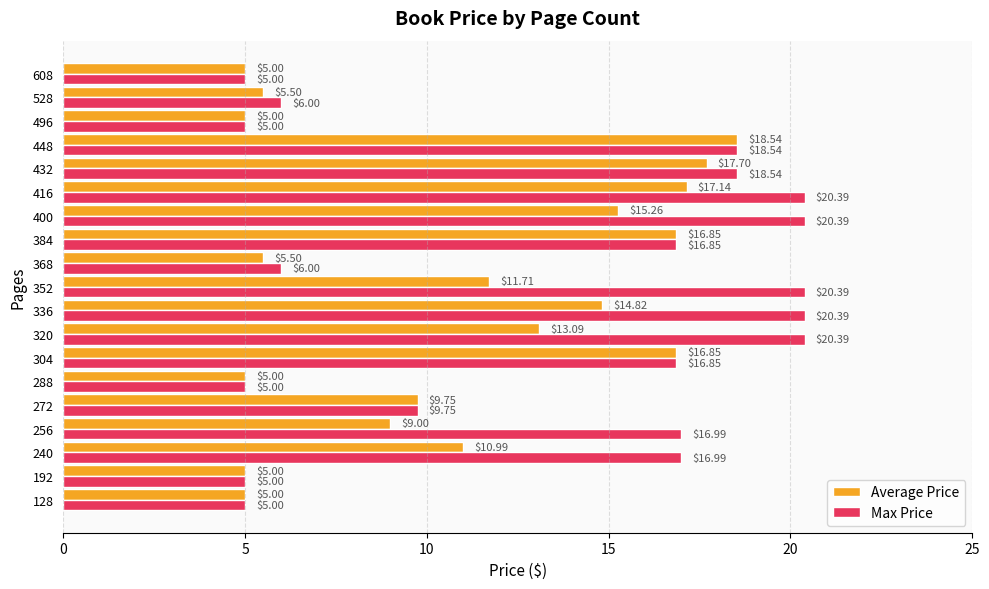

Which series has the largest total across all categories?

Max Price